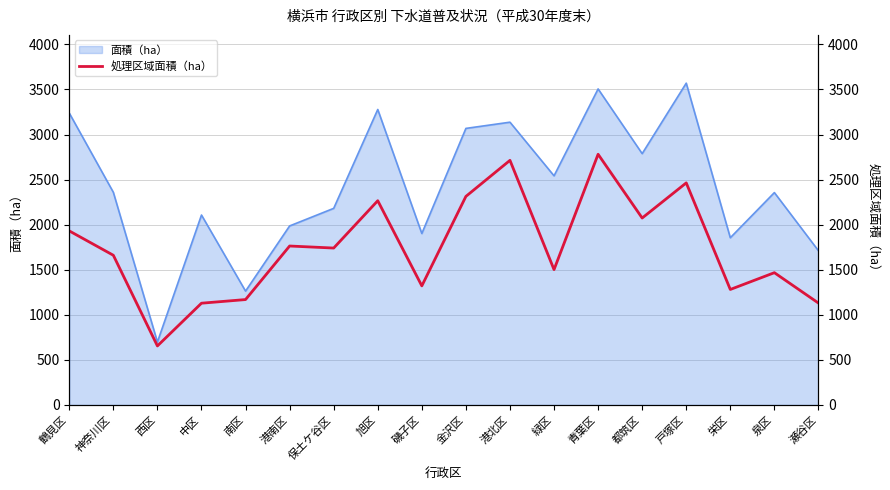

List the labels in order of value, largest first.

青葉区, 港北区, 戸塚区, 金沢区, 旭区, 都筑区, 鶴見区, 港南区, 保土ケ谷区, 神奈川区, 緑区, 泉区, 磯子区, 栄区, 南区, 瀬谷区, 中区, 西区